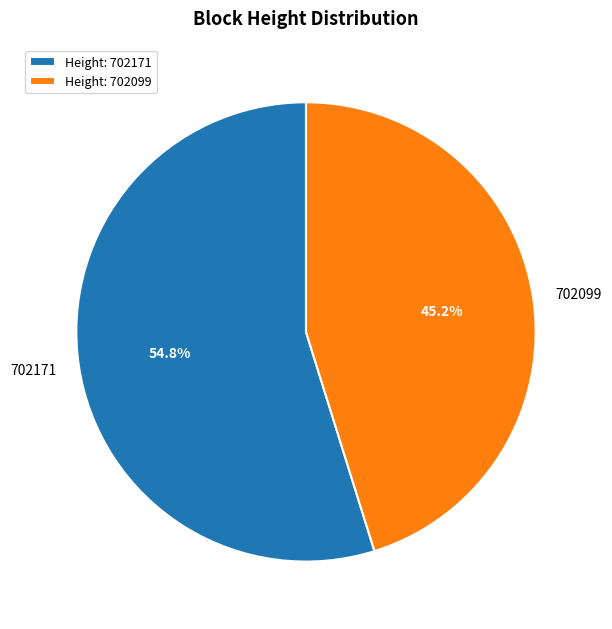

What percentage is the 702171 slice, to the nearest percent?

55%